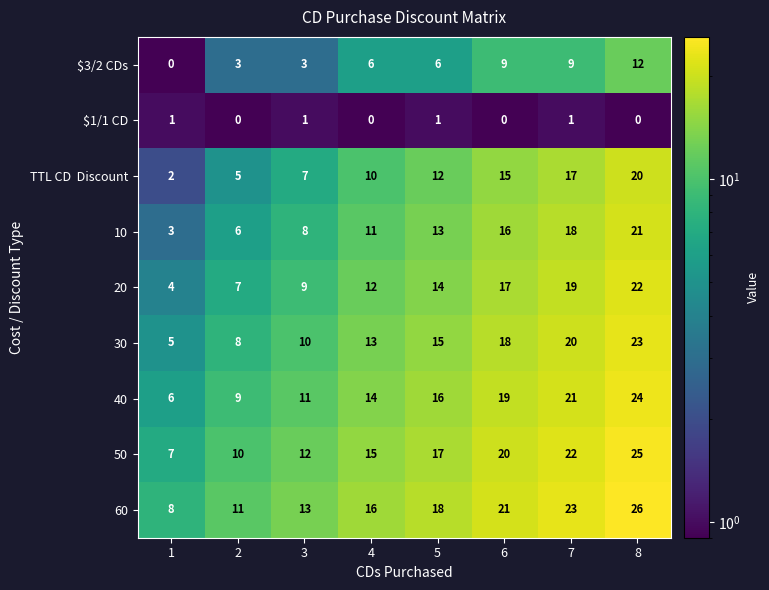

What is the total value across all series at 7?

150